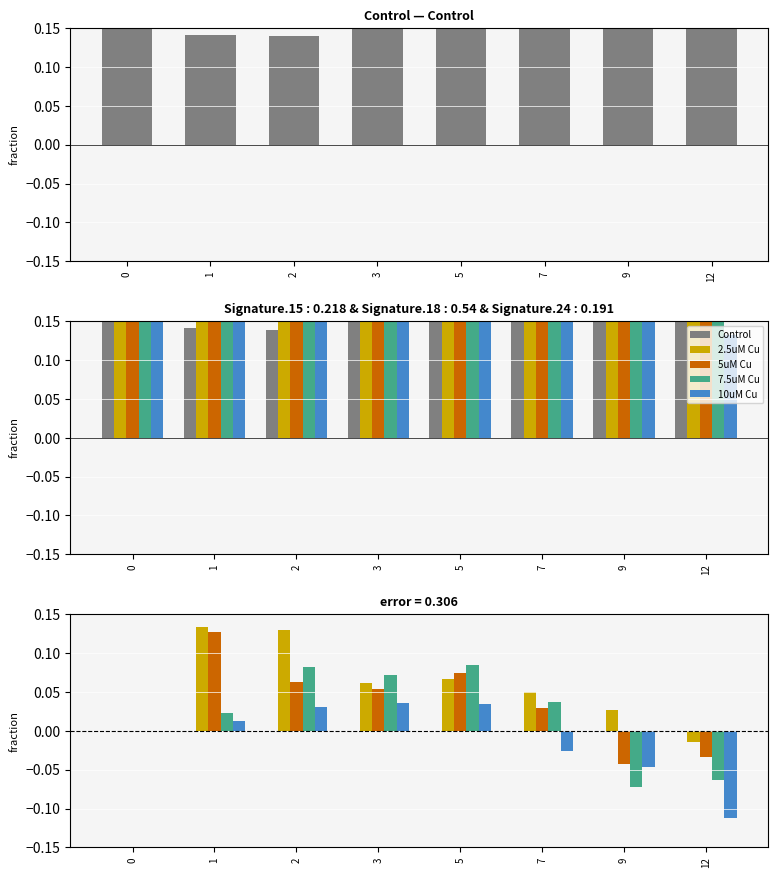

Rank the categories by 2.5uM Cu value from highest to lowest.

1, 2, 5, 3, 7, 9, 0, 12